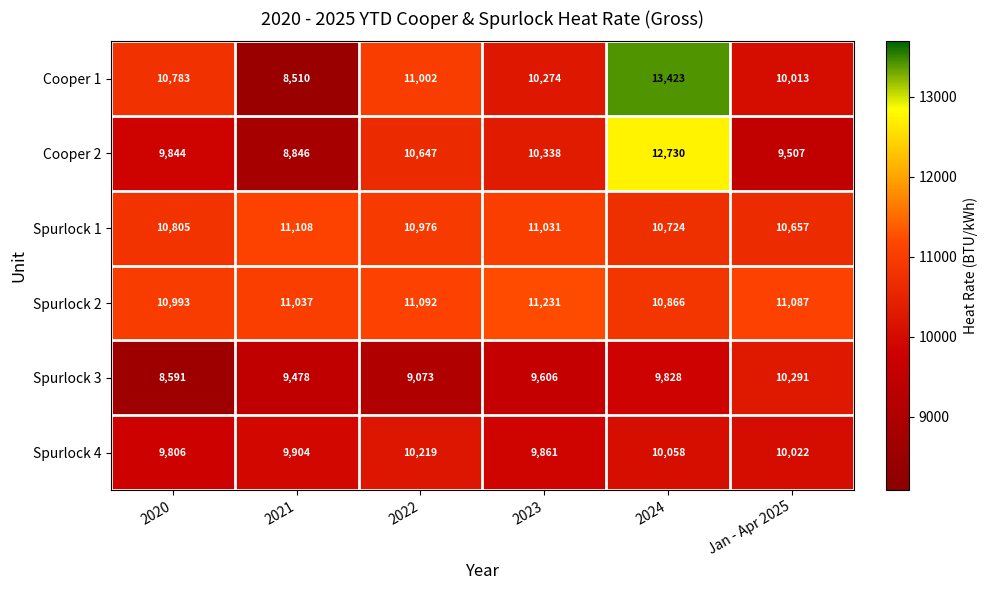

Read the Spurlock 4 value at 2024, to the nearest 50.

10050